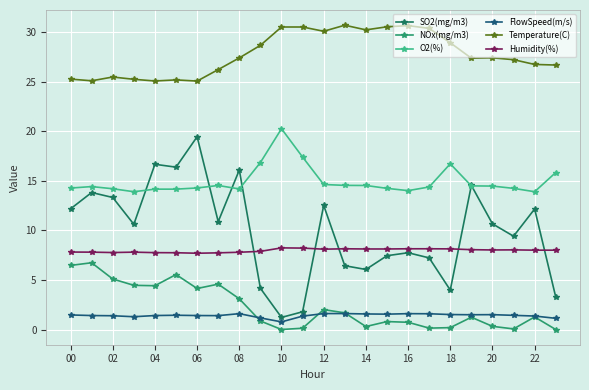

How many distinct data groups are displayed?

6